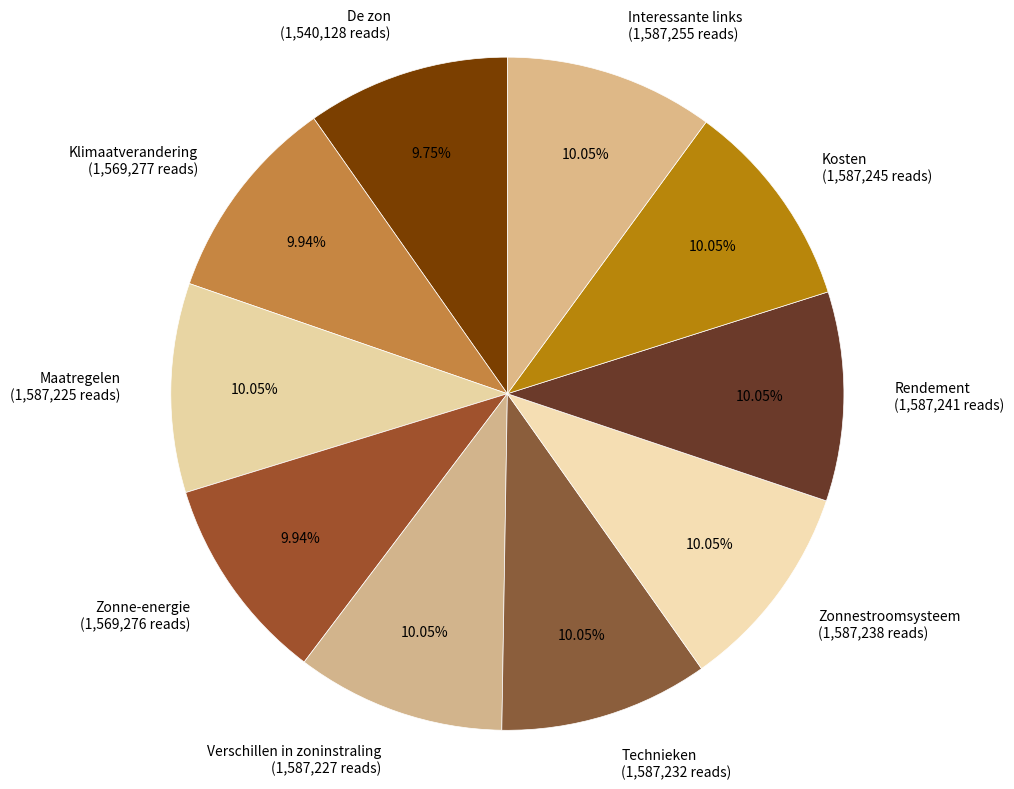

Is there any slice that represents more than half of the pie?

No